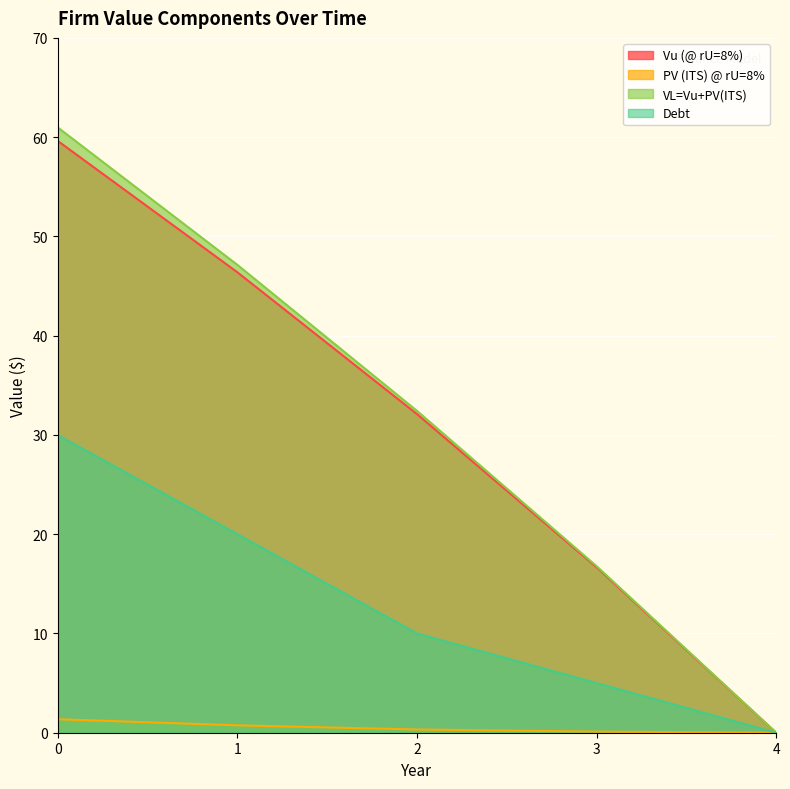

How many data points does each series have?

5